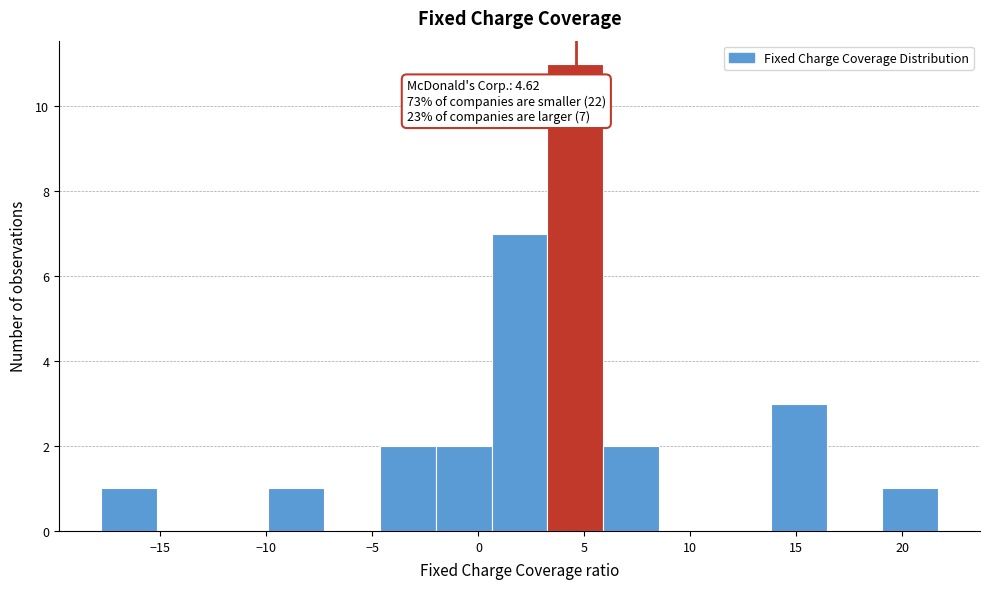

Which range on the x-axis has the tallest bar?

3.5 to 6.0